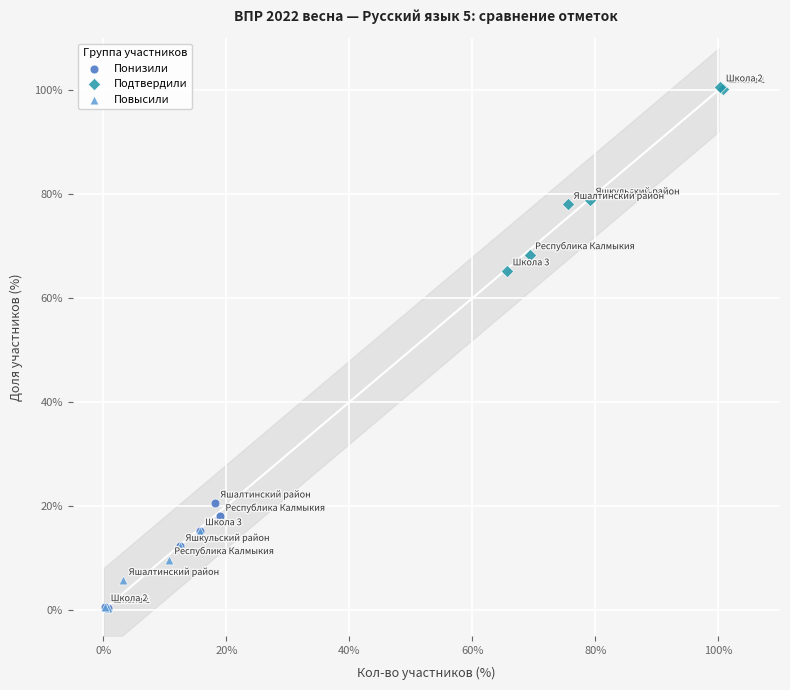

Which series reaches the maximum Y coordinate?

Подтвердили